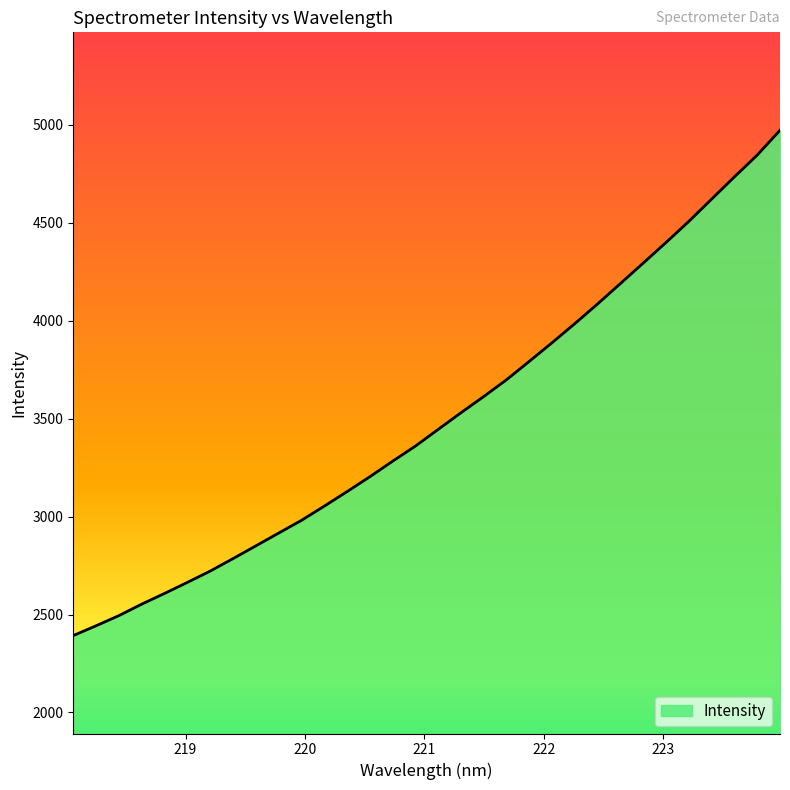

Count the number of values greater than 3445.

16